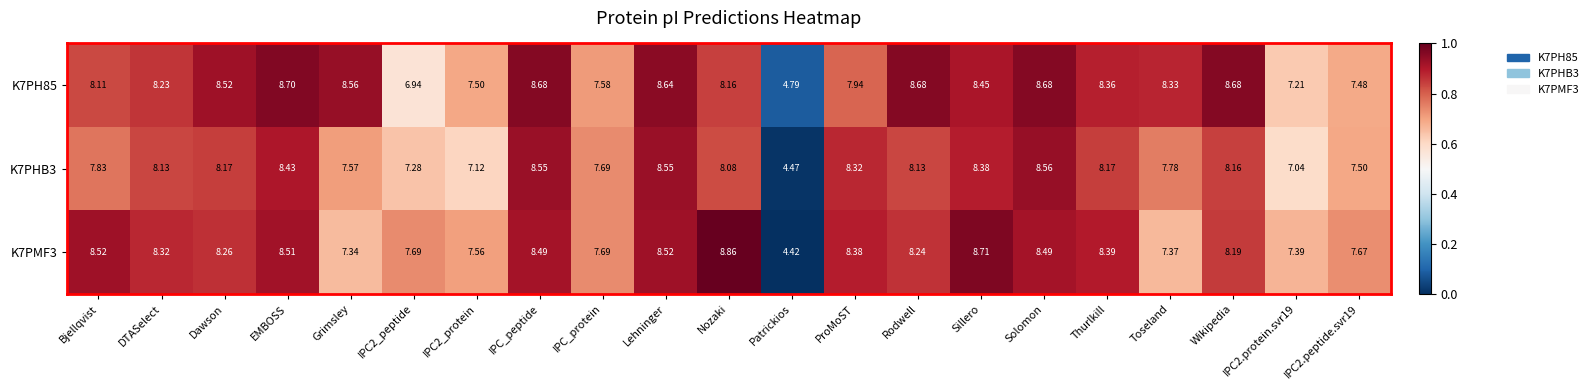

Which series has the largest total across all categories?

K7PH85